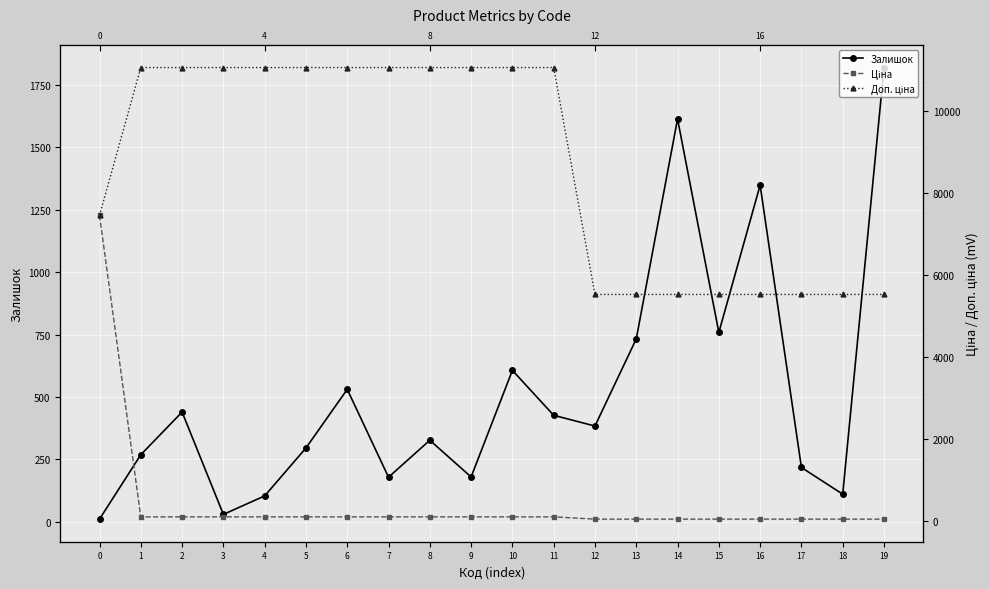

What is the value of the Залишок point at the 5th from the left?

104.0